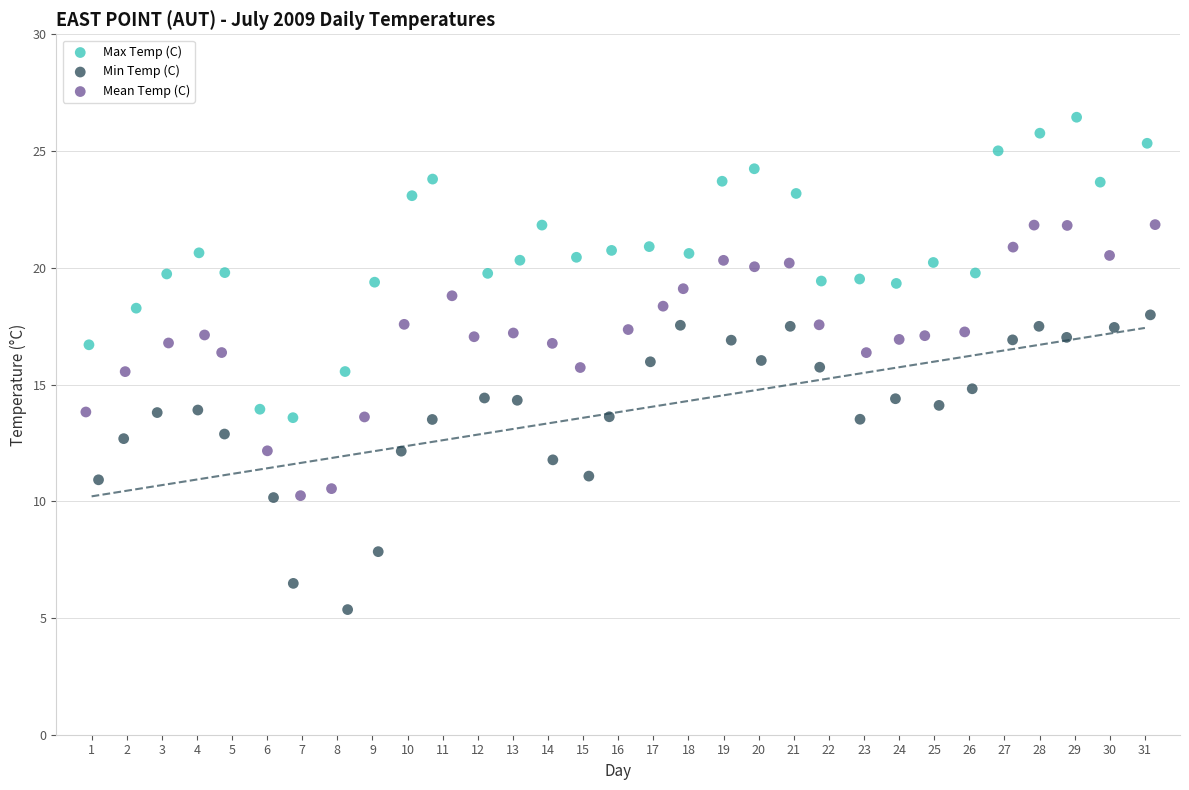

Which series reaches the minimum Y coordinate?

Min Temp (C)